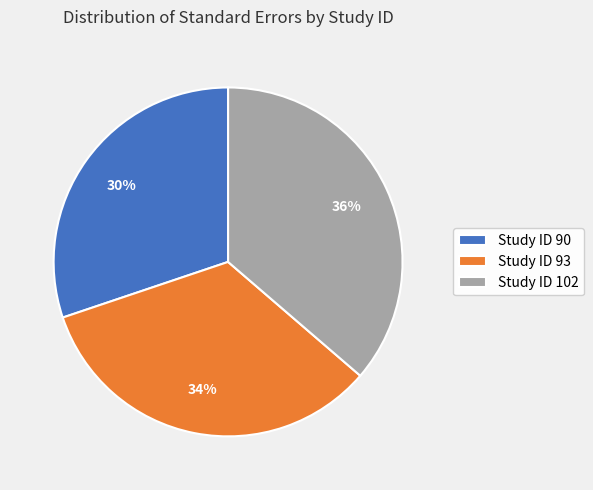

The Study ID 90 slice represents 18% of the pie. True or false?

False